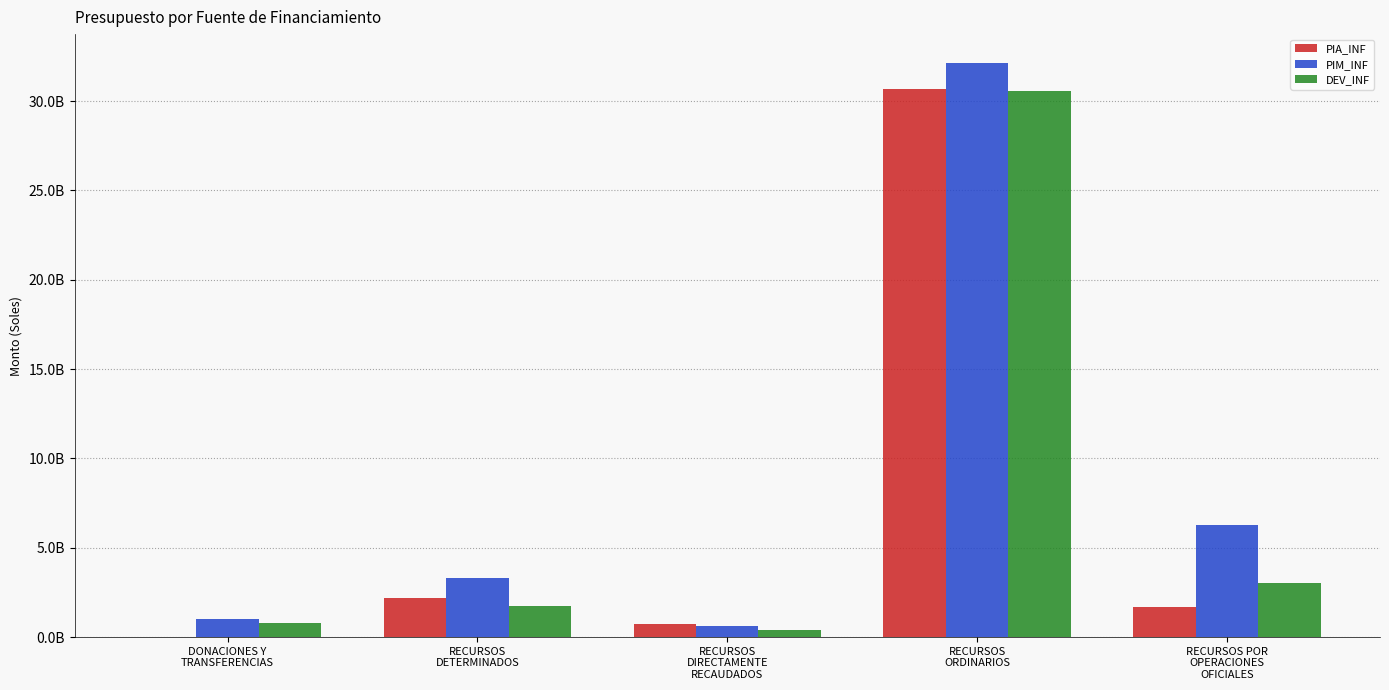

Is the value of PIA_INF at DONACIONES Y
TRANSFERENCIAS greater than the value of PIM_INF at RECURSOS
DETERMINADOS?

No